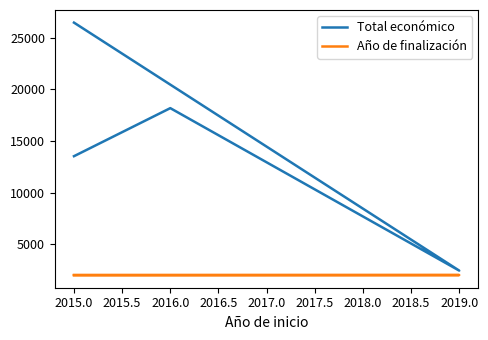

What are all the series names shown in the legend?

Total económico, Año de finalización